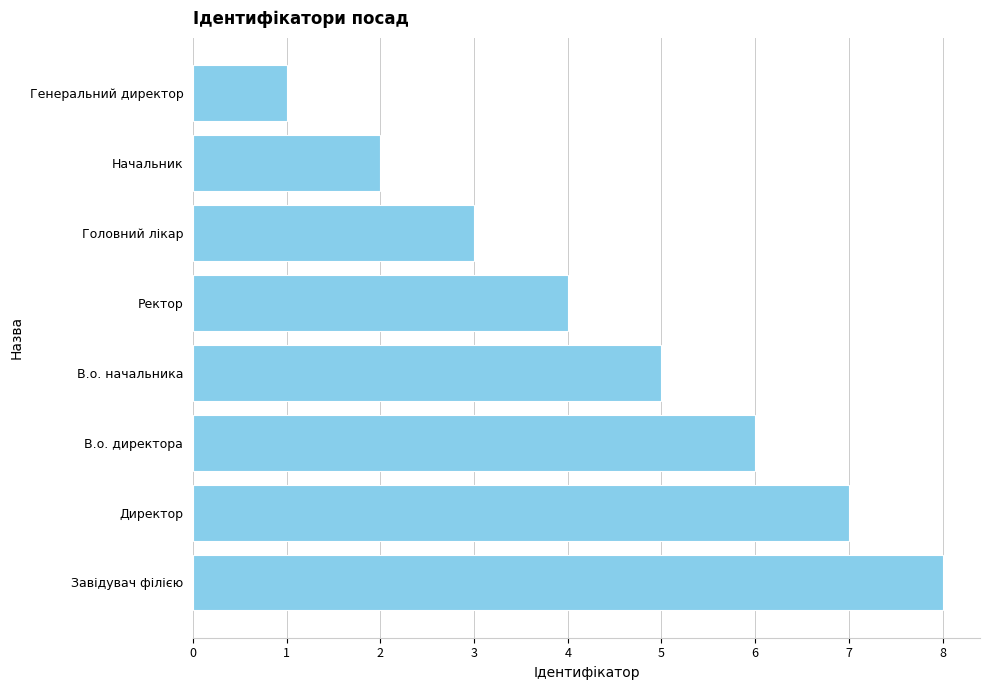

Which has a higher value, В.о. начальника or Головний лікар?

В.о. начальника